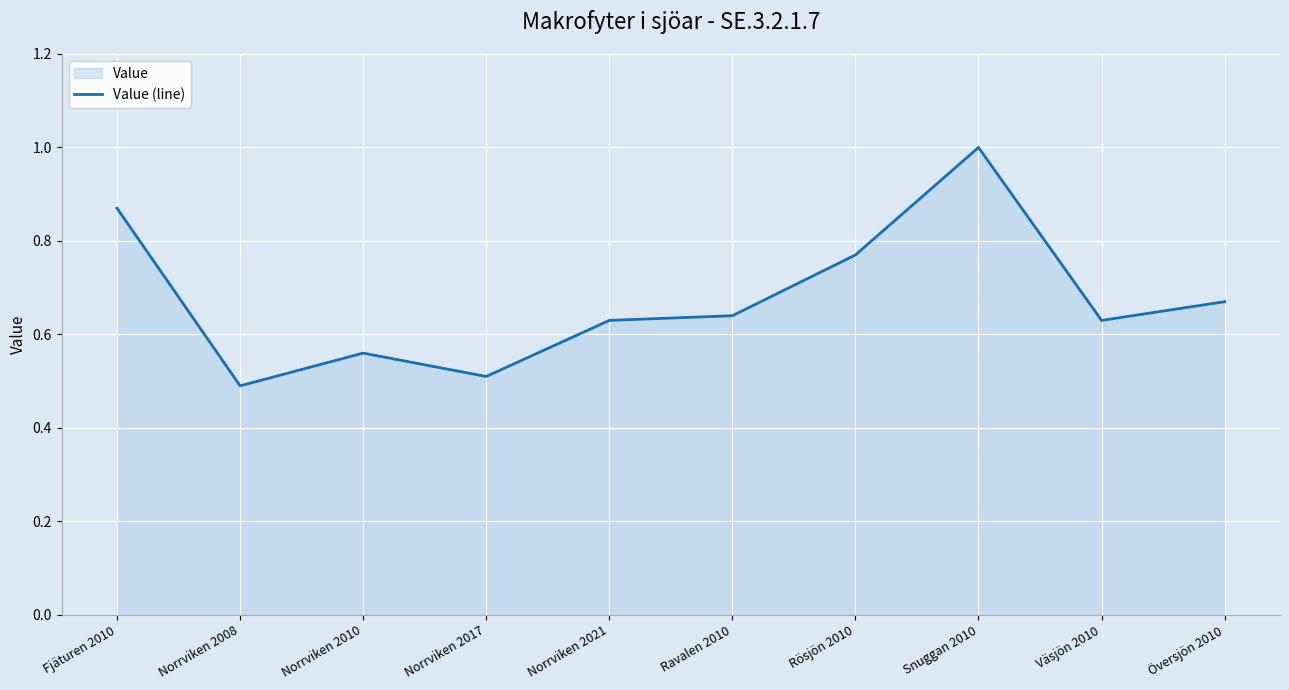

True or false: the data shows 1.0 at Snuggan 2010.

True